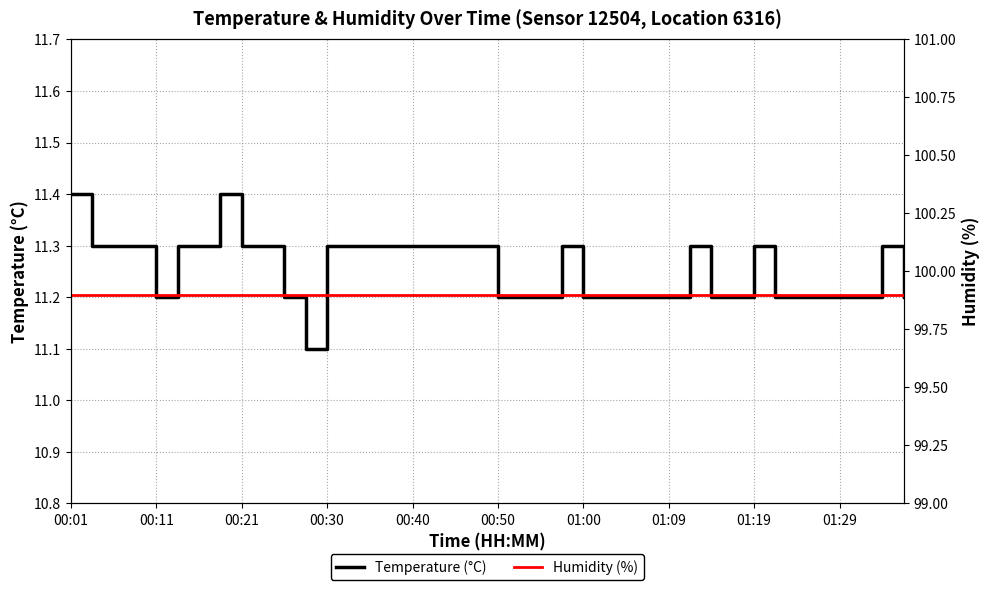

True or false: temperature and humidity intersect in this chart.

False